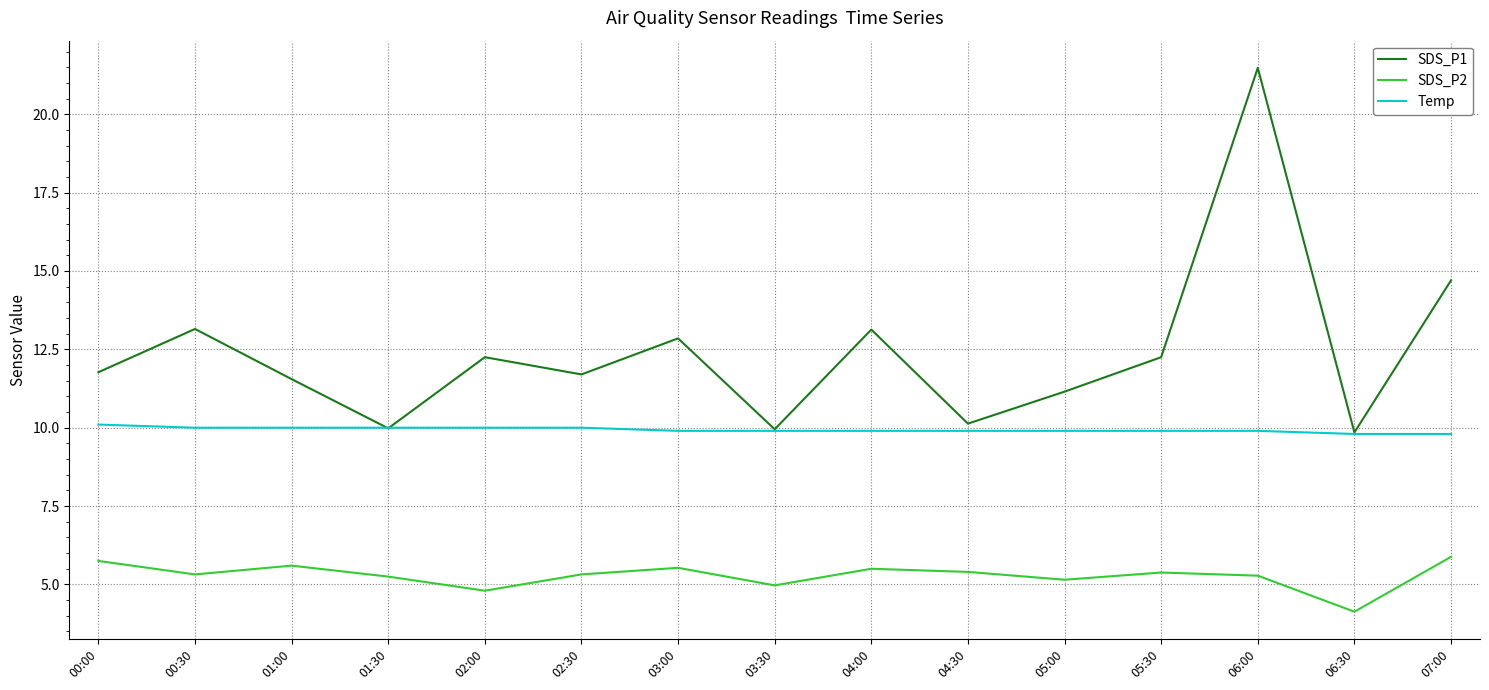

How many series are shown in this chart?

3